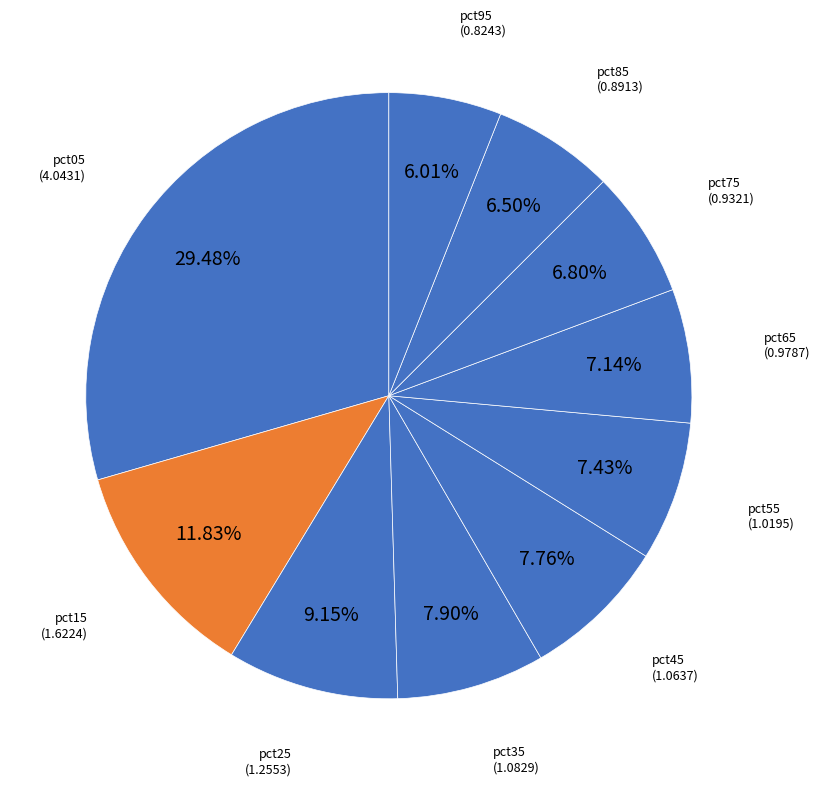

To the nearest percent, what percentage of the pie is pct25?

9%